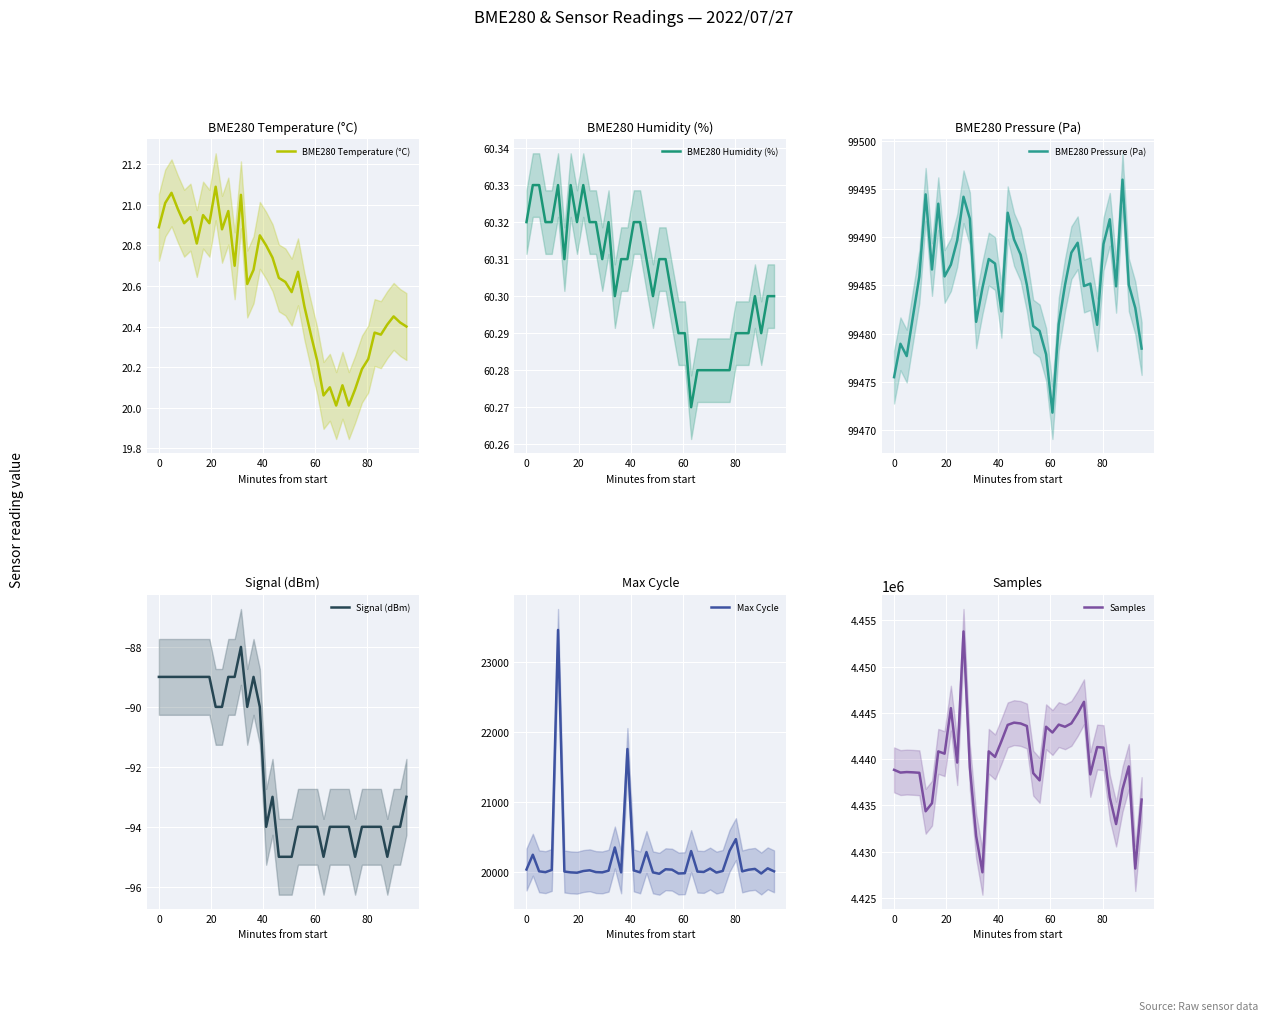

What is the minimum value for BME280 Temperature (°C)?

20.0